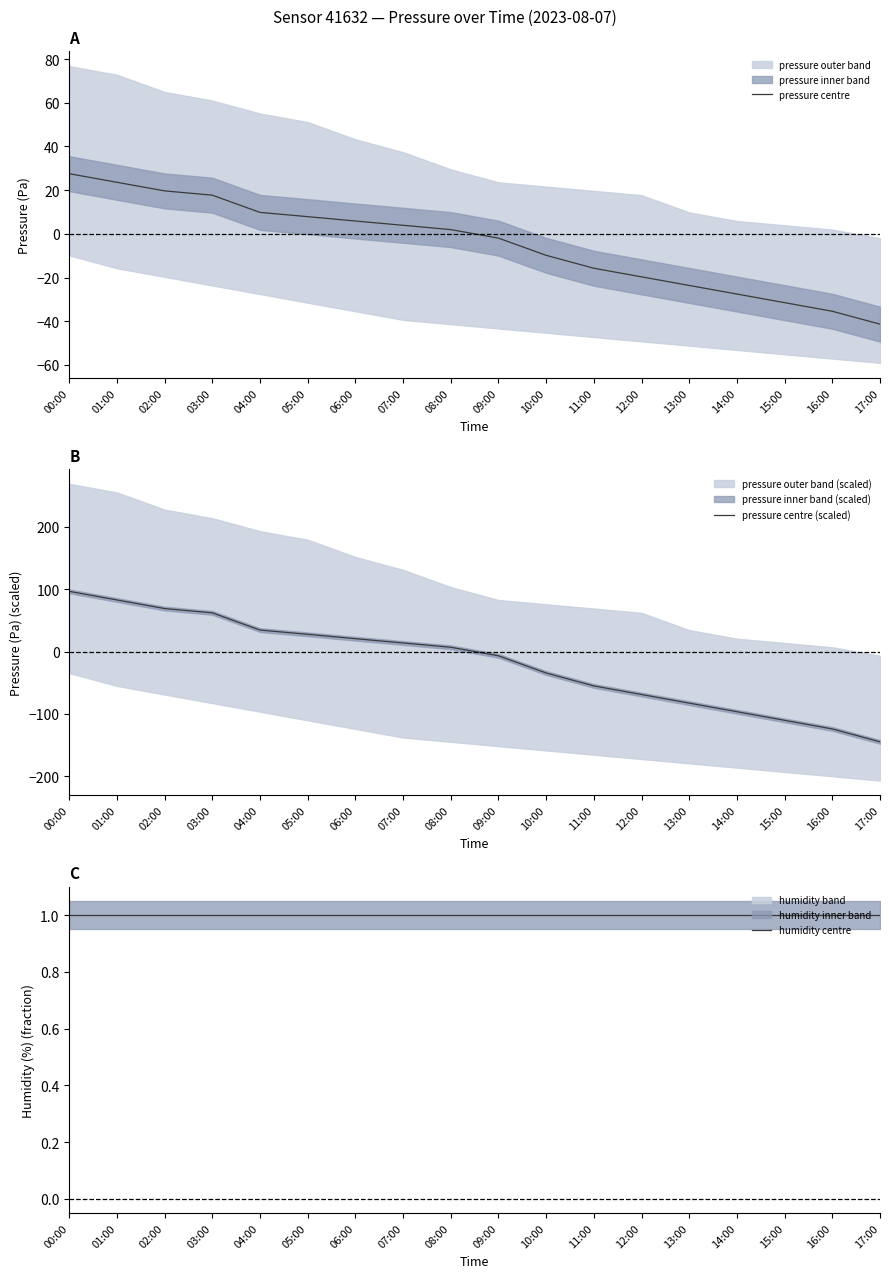

Which series changed the most between 00:00 and 09:00?

pressure centre (scaled)